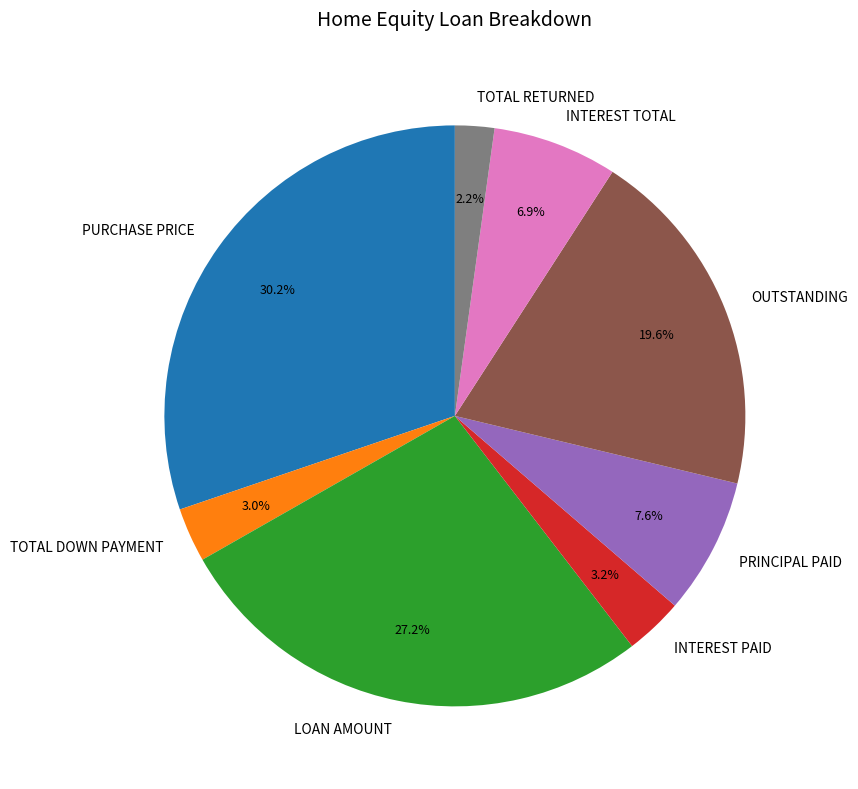

Between PRINCIPAL PAID and TOTAL RETURNED, which is larger?

PRINCIPAL PAID